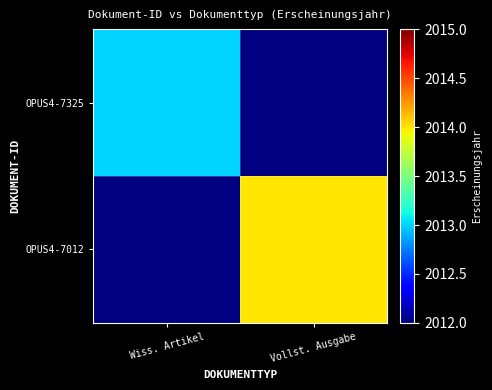

Rank the series by their average value, from highest to lowest.

OPUS4-7012, OPUS4-7325